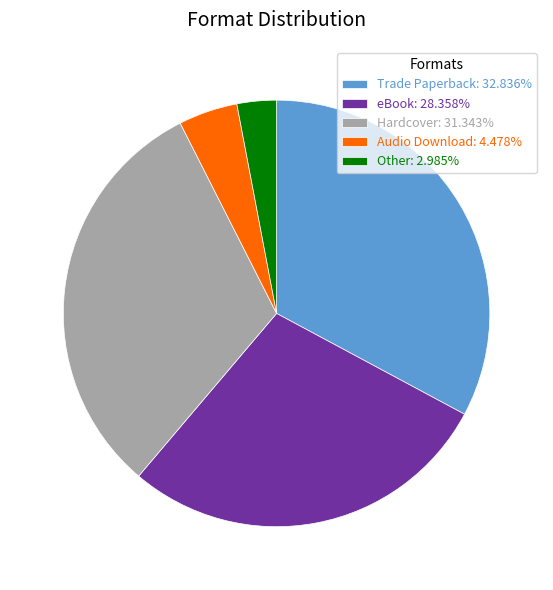

Does Audio Download: 4.478% account for over 50% of the chart?

No